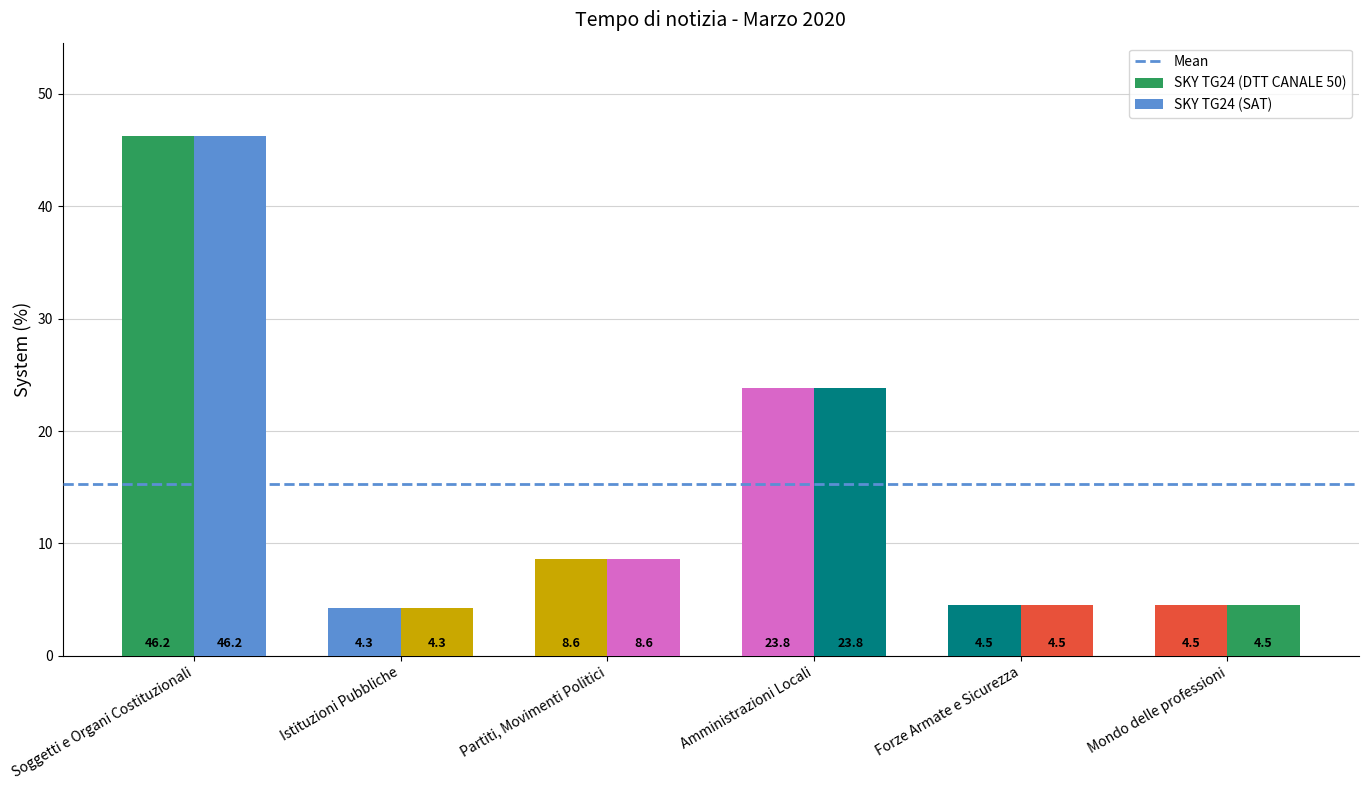

How many groups of bars are there?

6